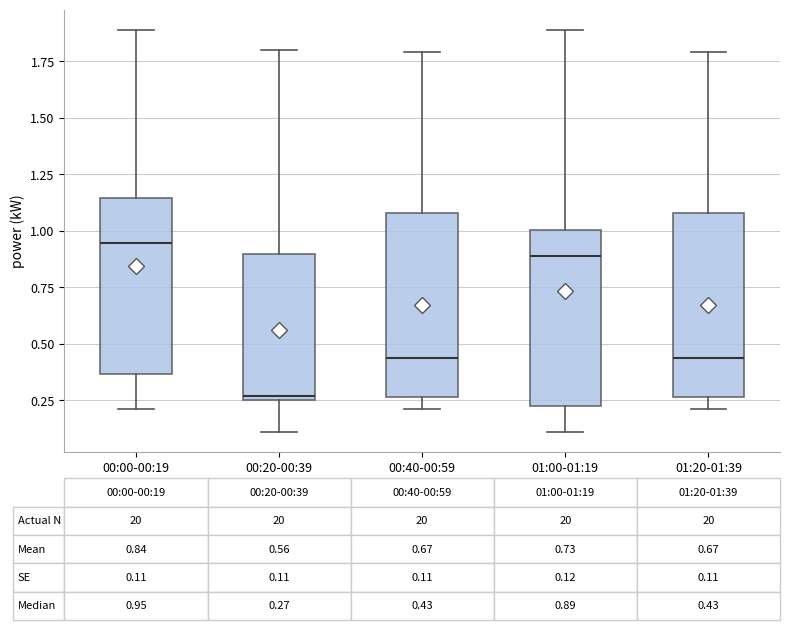

Which box has the highest median line?

00:00-00:19